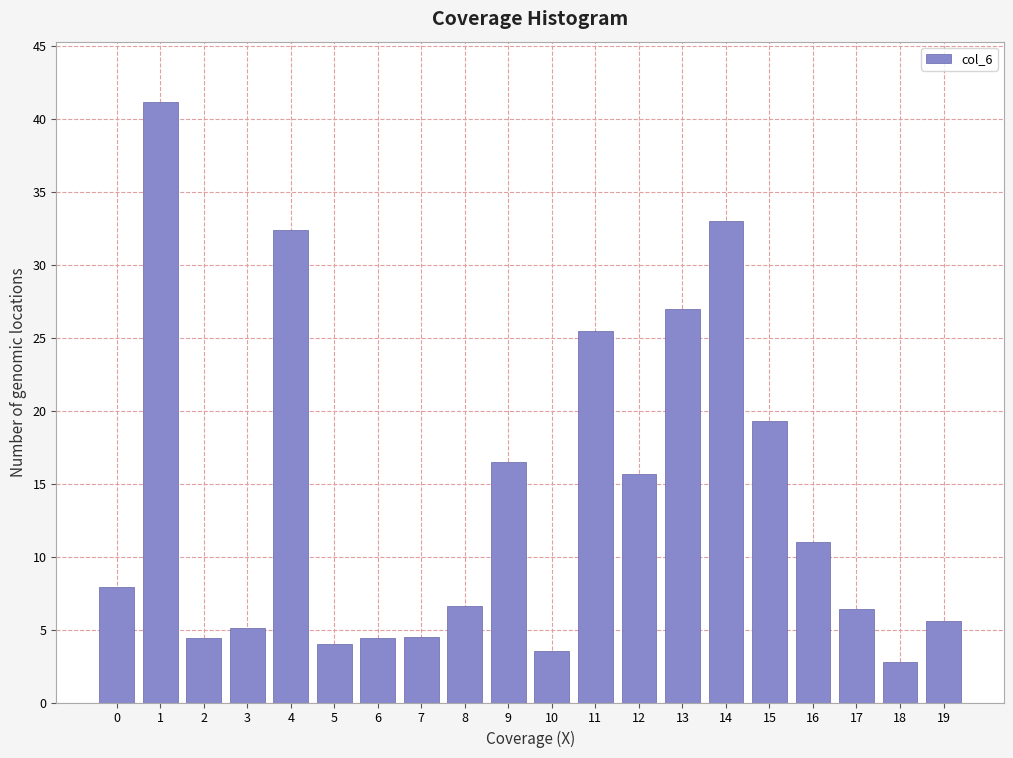

The value at 8 is 6.6. True or false?

True